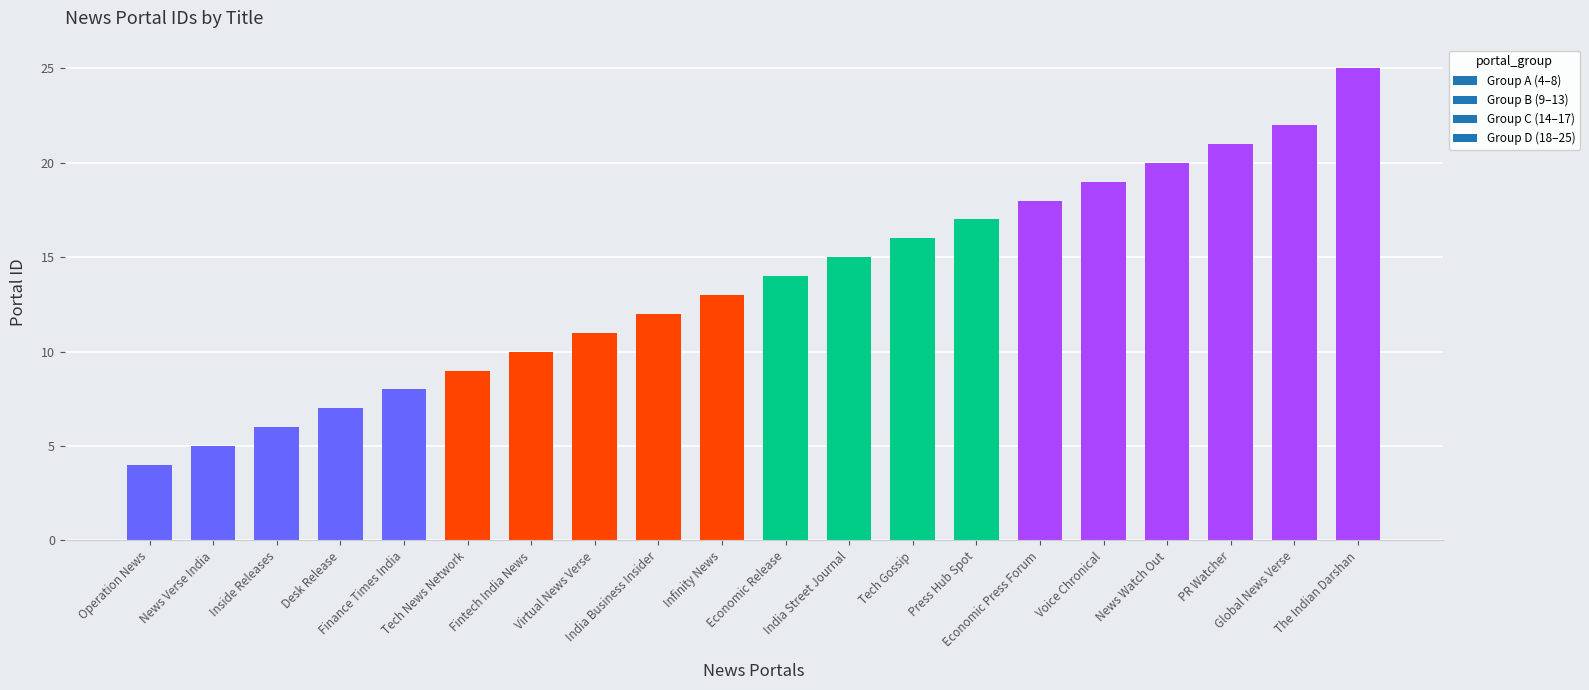

List the labels in order of value, largest first.

The Indian Darshan, Global News Verse, PR Watcher, News Watch Out, Voice Chronical, Economic Press Forum, Press Hub Spot, Tech Gossip, India Street Journal, Economic Release, Infinity News, India Business Insider, Virtual News Verse, Fintech India News, Tech News Network, Finance Times India, Desk Release, Inside Releases, News Verse India, Operation News